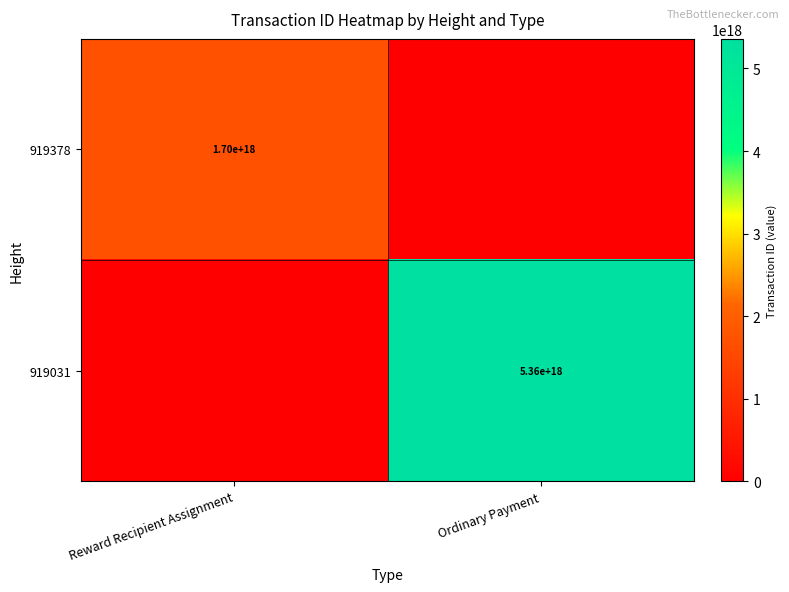

Between Ordinary Payment and Reward Recipient Assignment, which is larger?

Reward Recipient Assignment